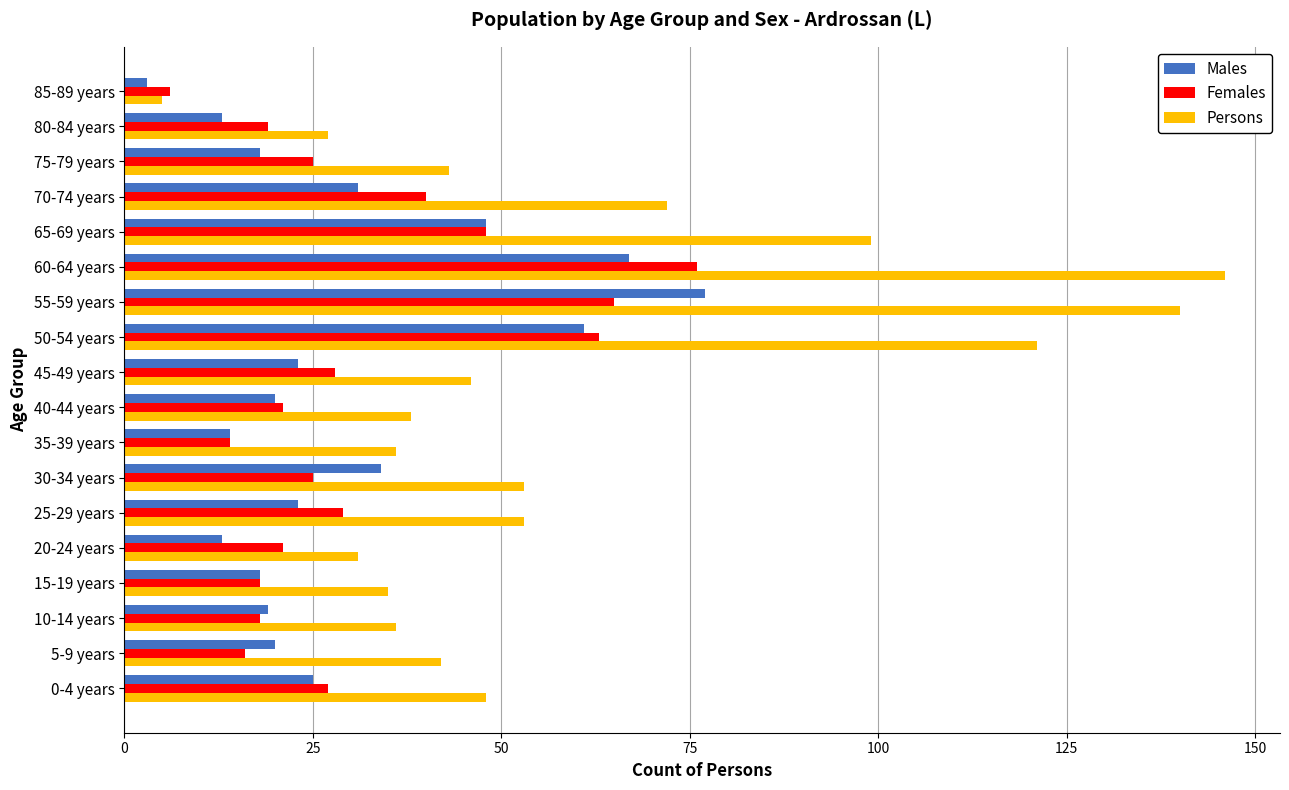

The Females series shows 14 at 35-39 years. True or false?

True